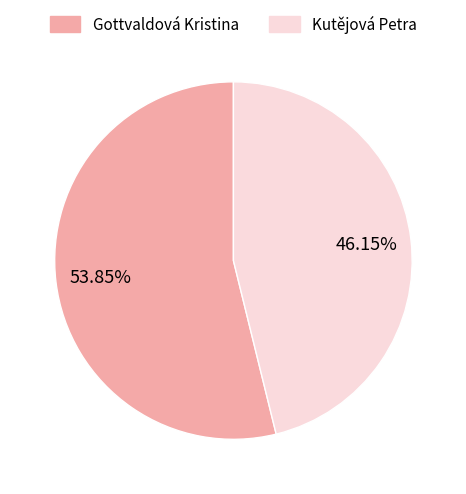

To the nearest percent, what is the combined percentage of Gottvaldová Kristina and Kutějová Petra?

100%